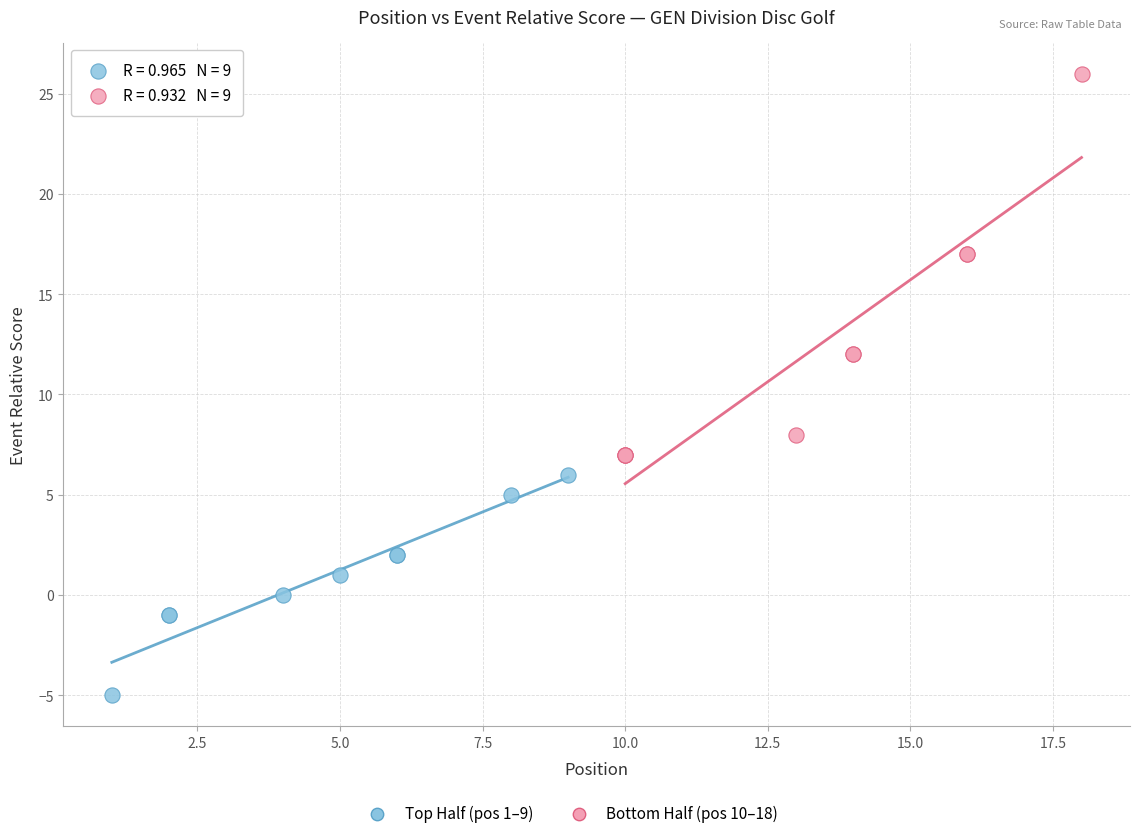

Which series has the largest Y range (max minus min)?

Bottom Half (pos 10–18)